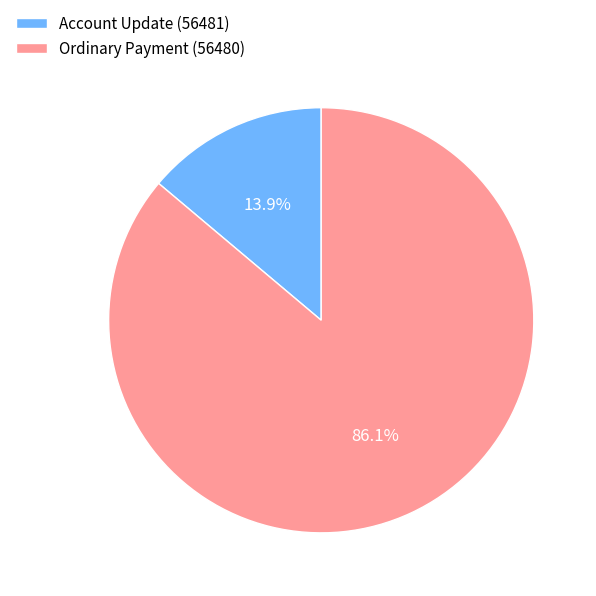

Is there a majority slice in this chart?

Yes